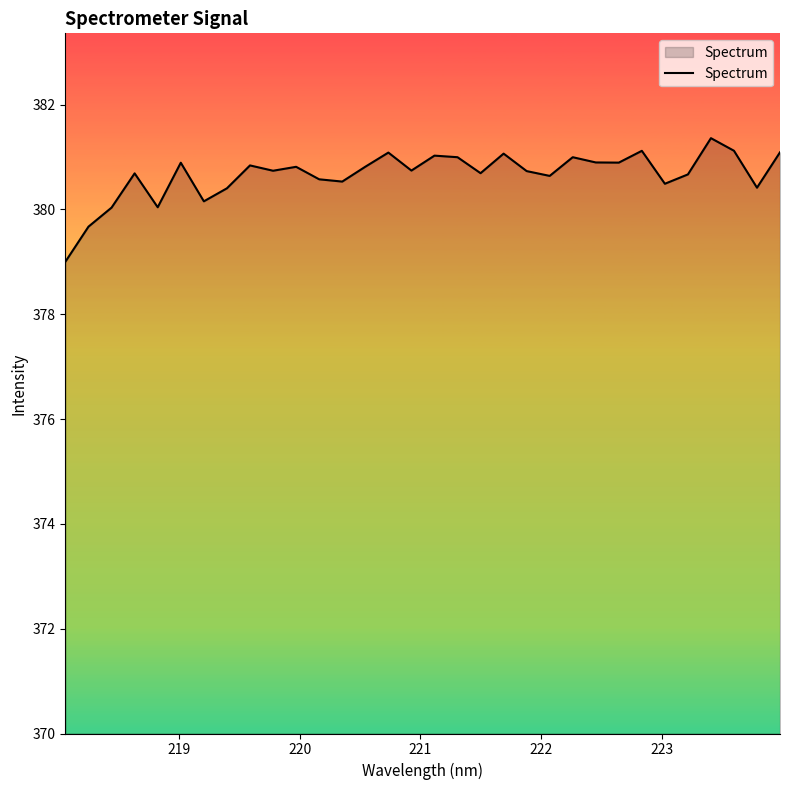

What is the greatest value displayed?

381.4